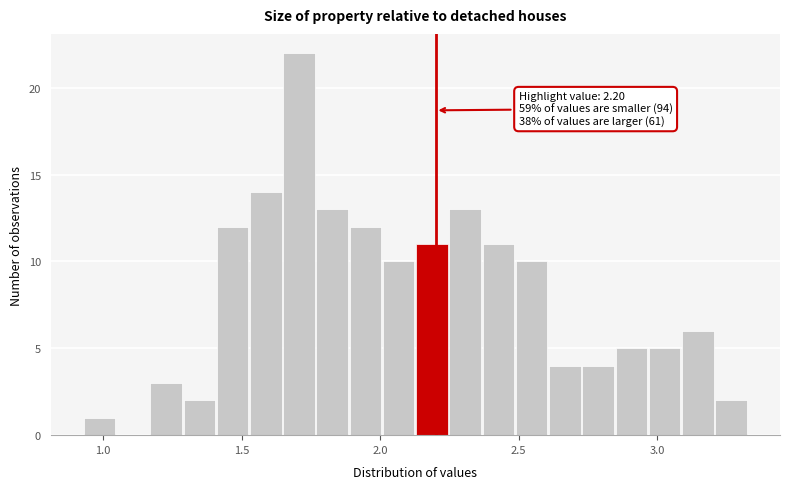

Around what value on the x-axis is the tallest bar? Give the approximate position of its centre, as read against the axis.

1.70